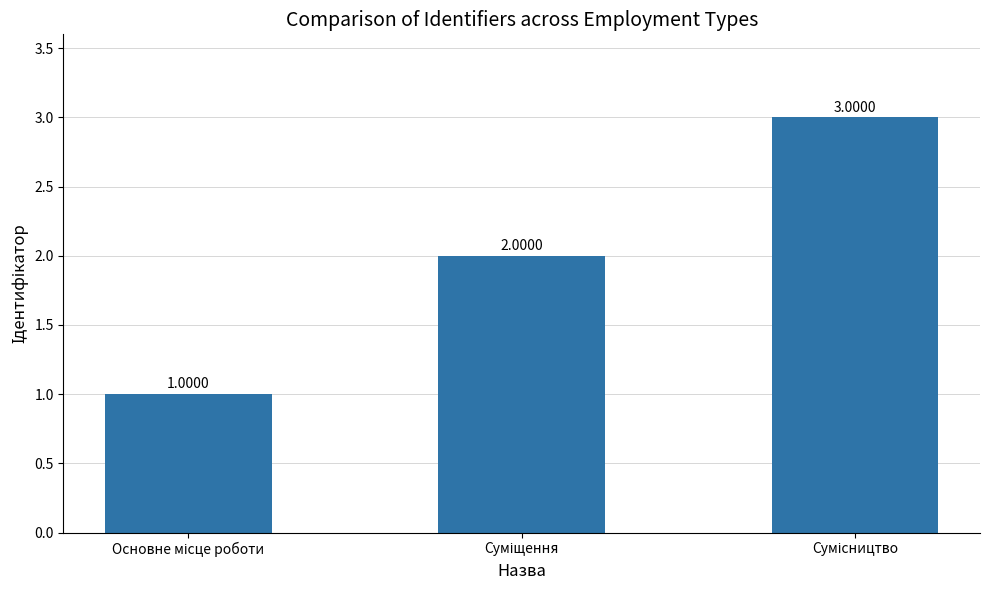

What is the sum of all values?

6